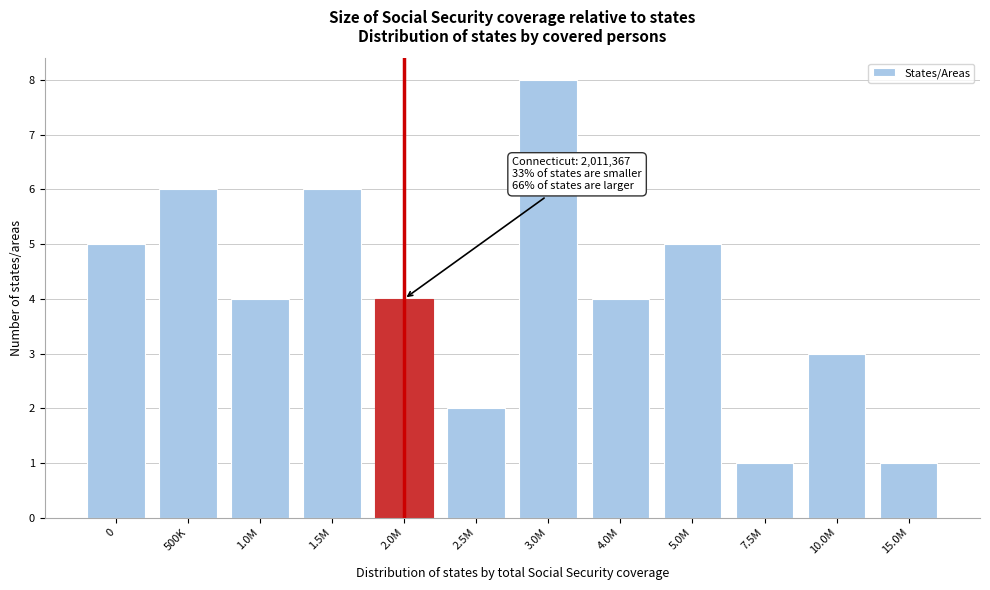

Reading left to right, extract all data points from this chart.

5	6	4	6	4	2	8	4	5	1	3	1